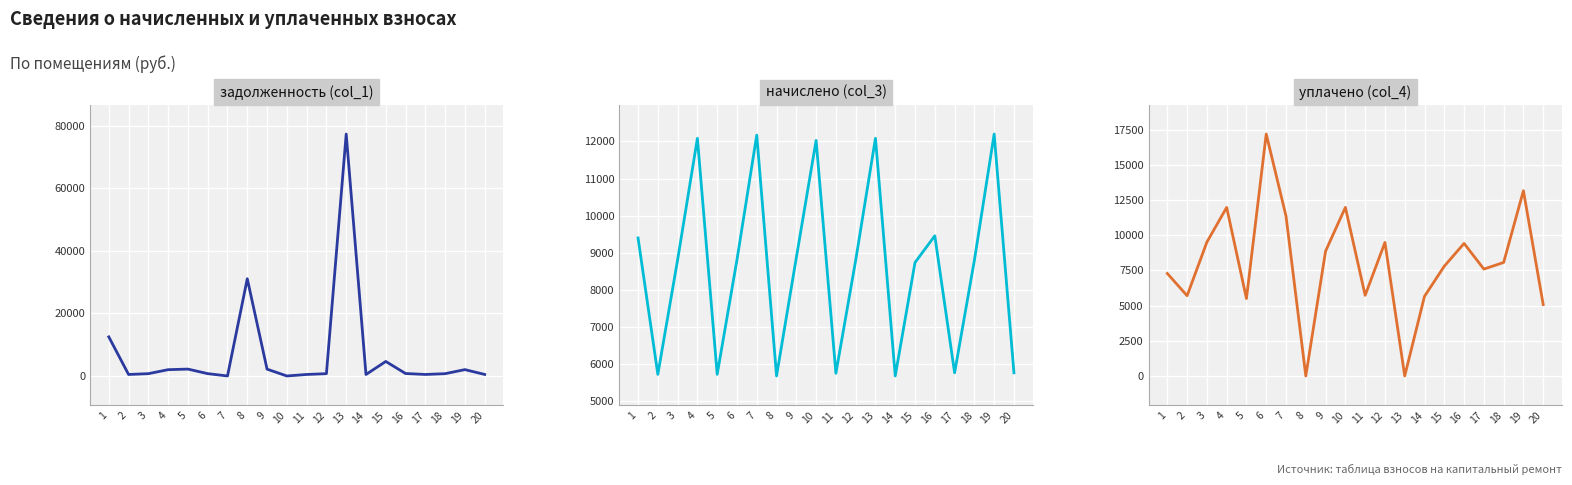

After their last crossing, which series has the higher values: задолженность (col_1) or уплачено (col_4)?

уплачено (col_4)